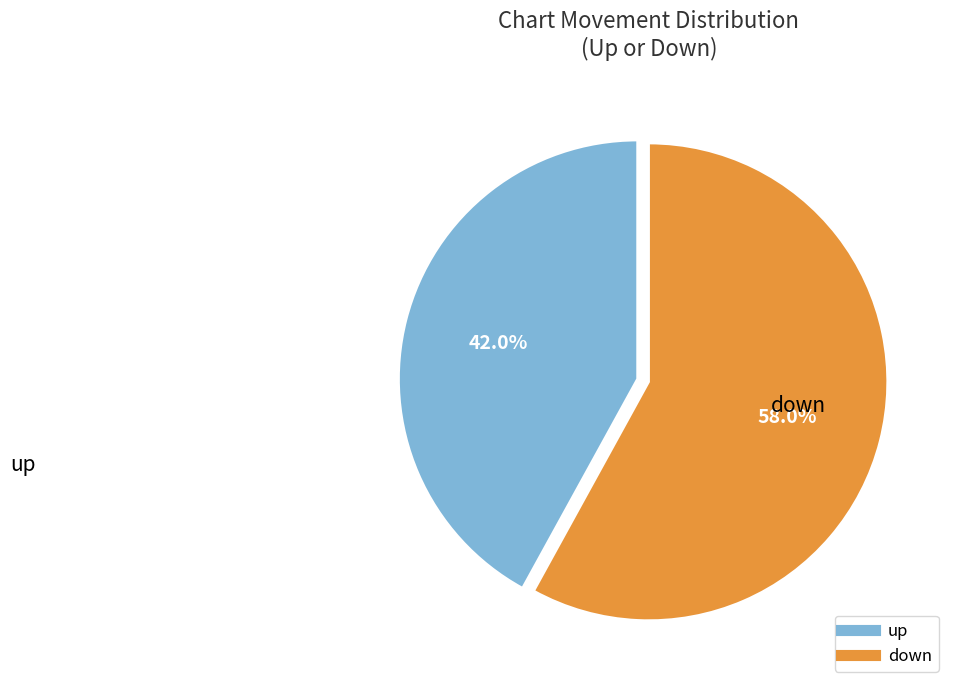

Is there any slice that represents more than half of the pie?

Yes